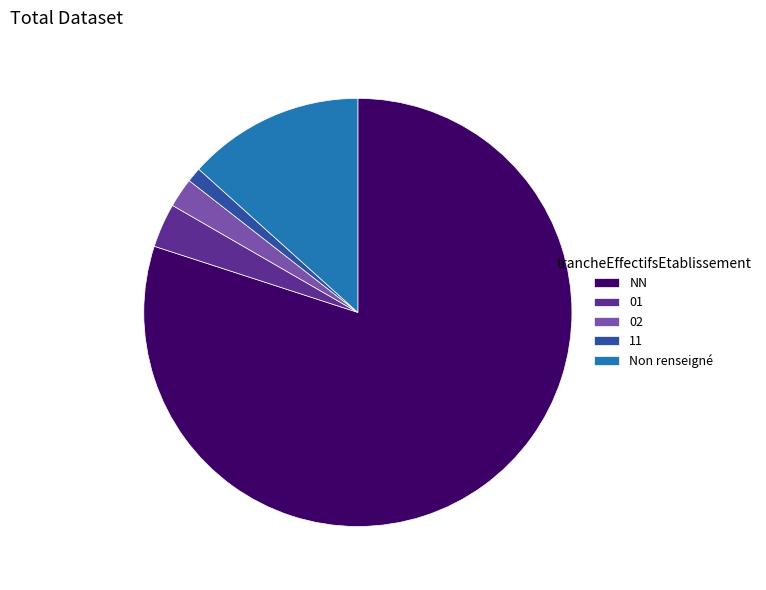

What is the smallest slice in the pie chart?

11